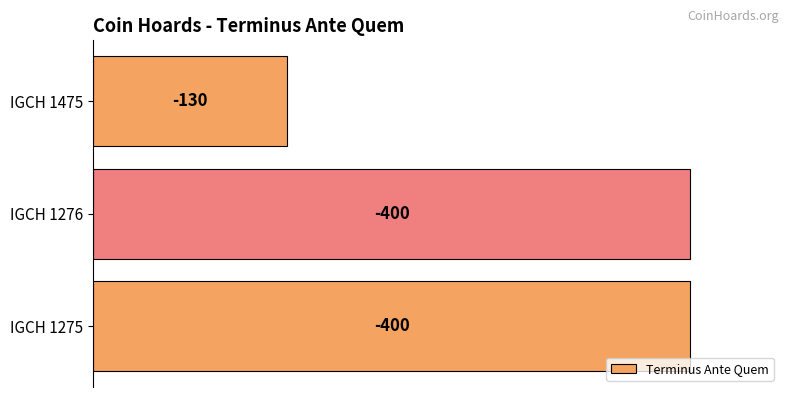

Are the bars horizontal?

Yes